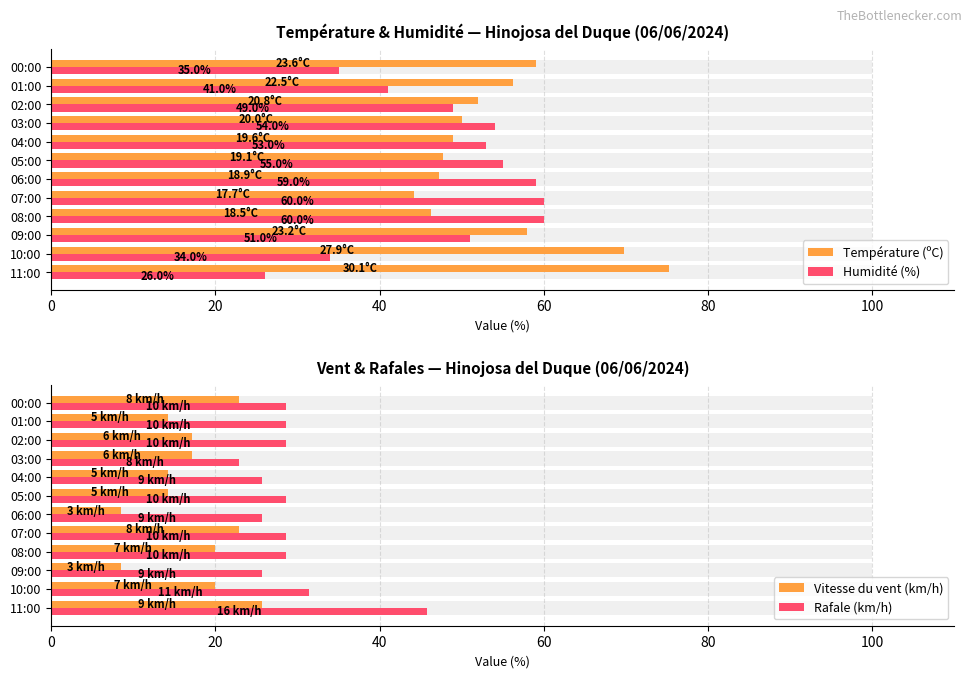

The value of Rafale (km/h) at 10:00 is 7.0. True or false?

False